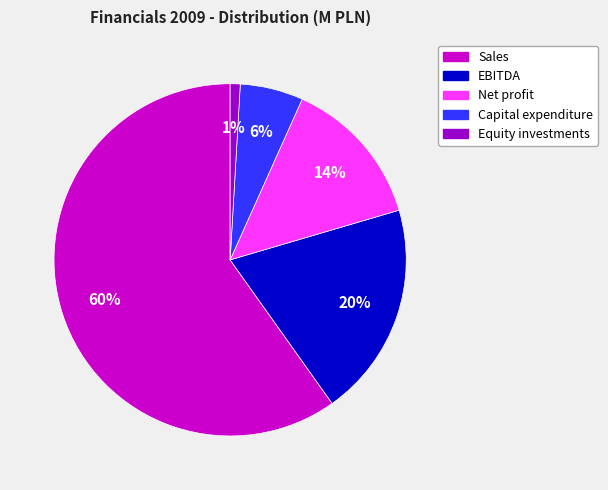

Is it true that Equity investments is 15% of the pie?

False